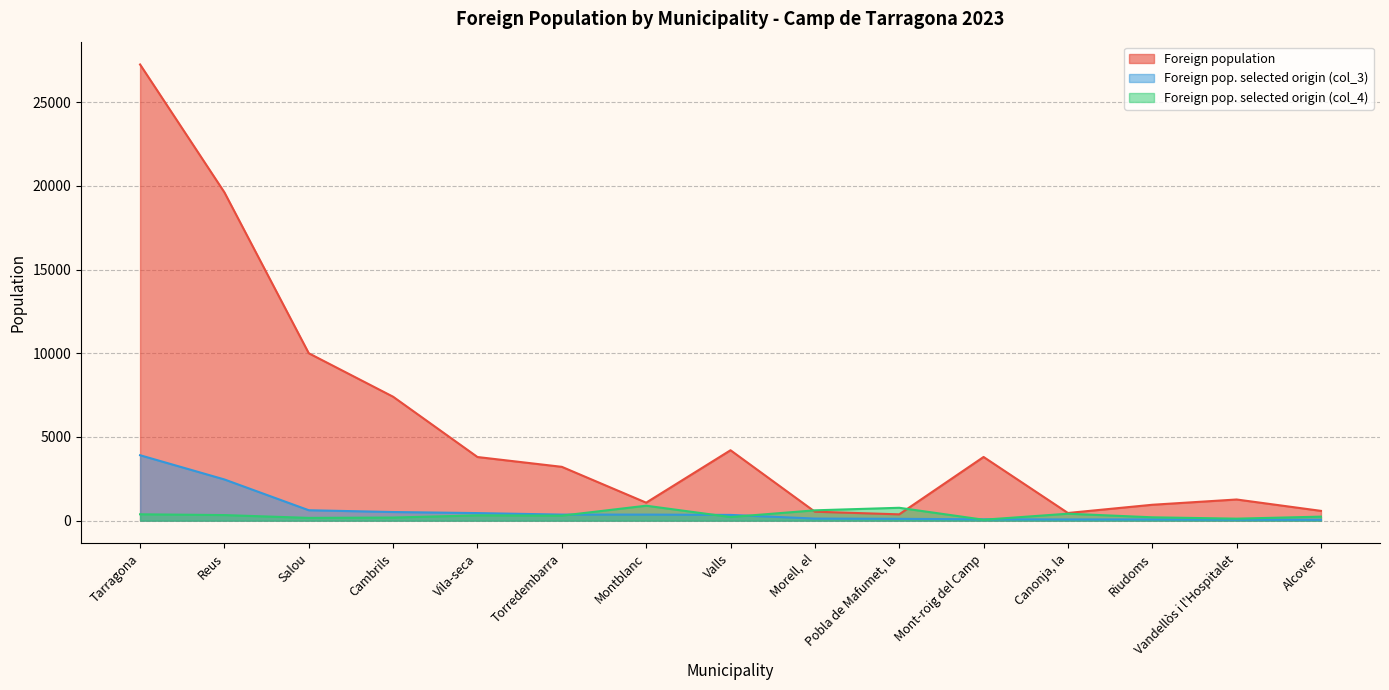

Reading left to right, what are all the values shown in this chart?

Foreign population: Tarragona=27257	Reus=19615	Salou=10002	Cambrils=7404	Vila-seca=3802	Torredembarra=3216	Montblanc=1075	Valls=4207	Morell, el=535	Pobla de Mafumet, la=377	Mont-roig del Camp=3805	Canonja, la=458	Riudoms=949	Vandellòs i l'Hospitalet=1264	Alcover=584
Foreign pop. selected origin (col_3): Tarragona=3909	Reus=2461	Salou=622	Cambrils=516	Vila-seca=452	Torredembarra=362	Montblanc=362	Valls=343	Morell, el=124	Pobla de Mafumet, la=109	Mont-roig del Camp=79	Canonja, la=72	Riudoms=72	Vandellòs i l'Hospitalet=57	Alcover=53
Foreign pop. selected origin (col_4): Tarragona=380	Reus=333	Salou=165	Cambrils=185	Vila-seca=316	Torredembarra=299	Montblanc=893	Valls=216	Morell, el=617	Pobla de Mafumet, la=769	Mont-roig del Camp=55	Canonja, la=415	Riudoms=200	Vandellòs i l'Hospitalet=119	Alcover=240